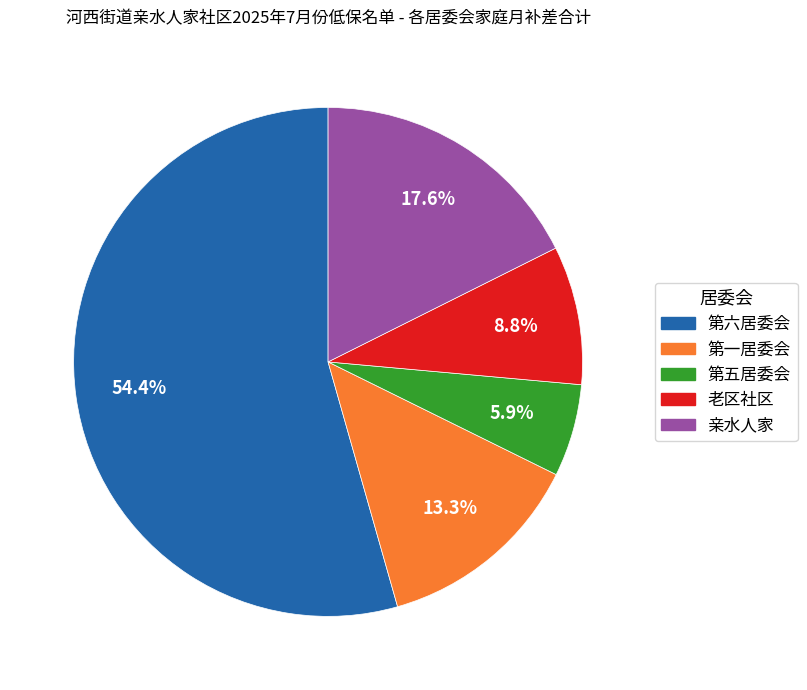

What is the ratio of the value at 第六居委会 to the value at 老区社区?

6.2